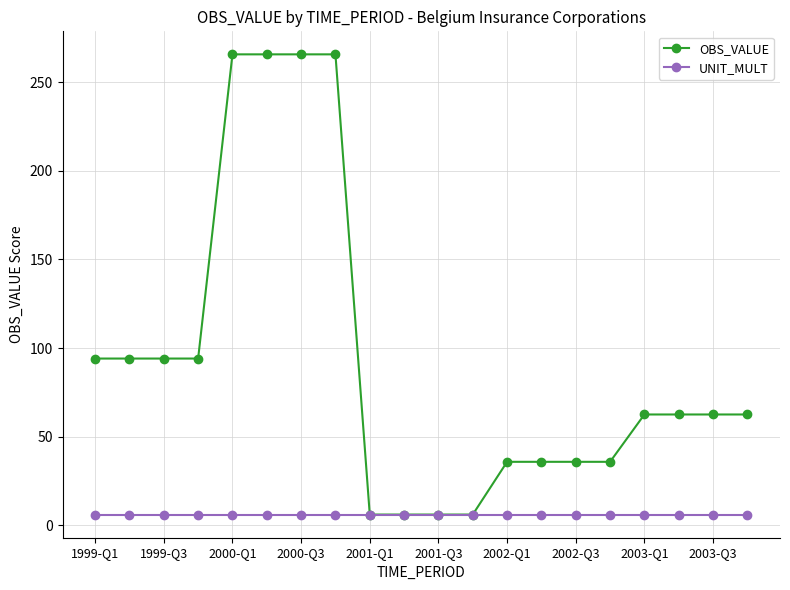

Which series has the largest total across all categories?

OBS_VALUE